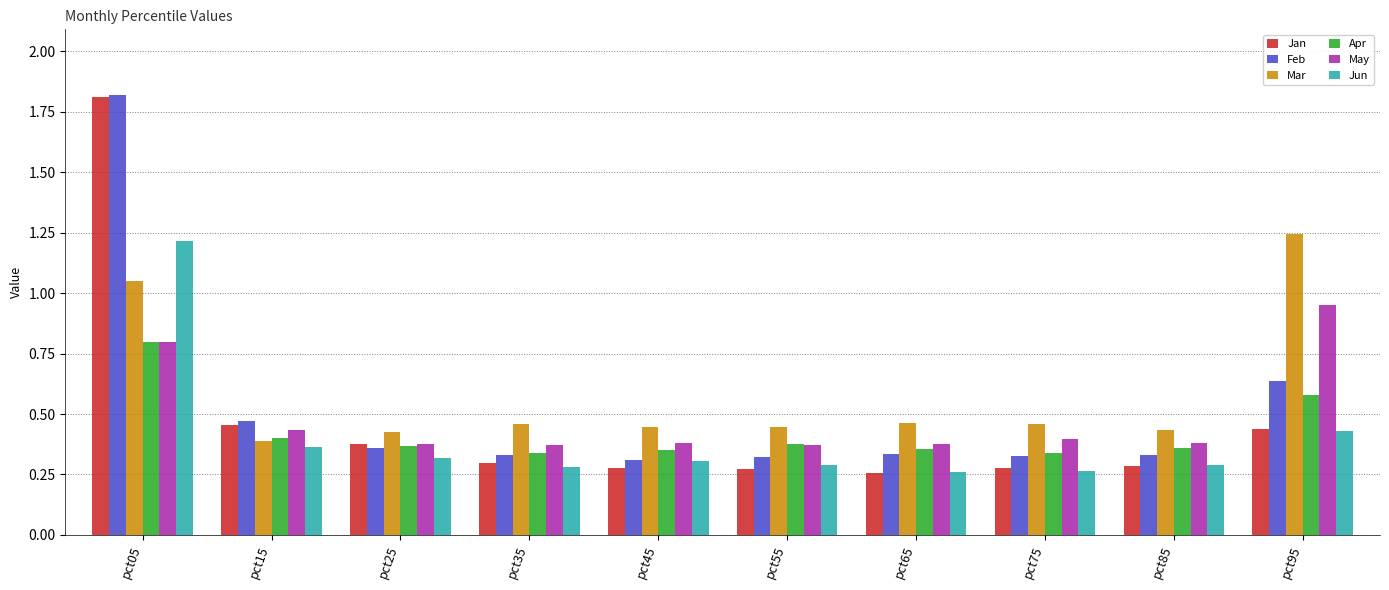

What is the highest value of the Apr series?

0.8